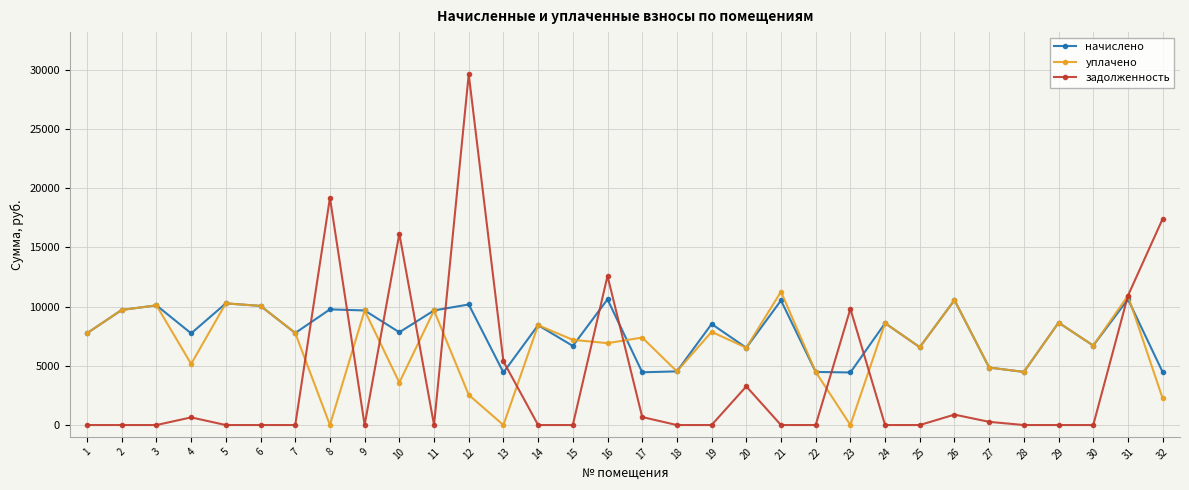

Does the chart display data point markers on the line(s)?

Yes